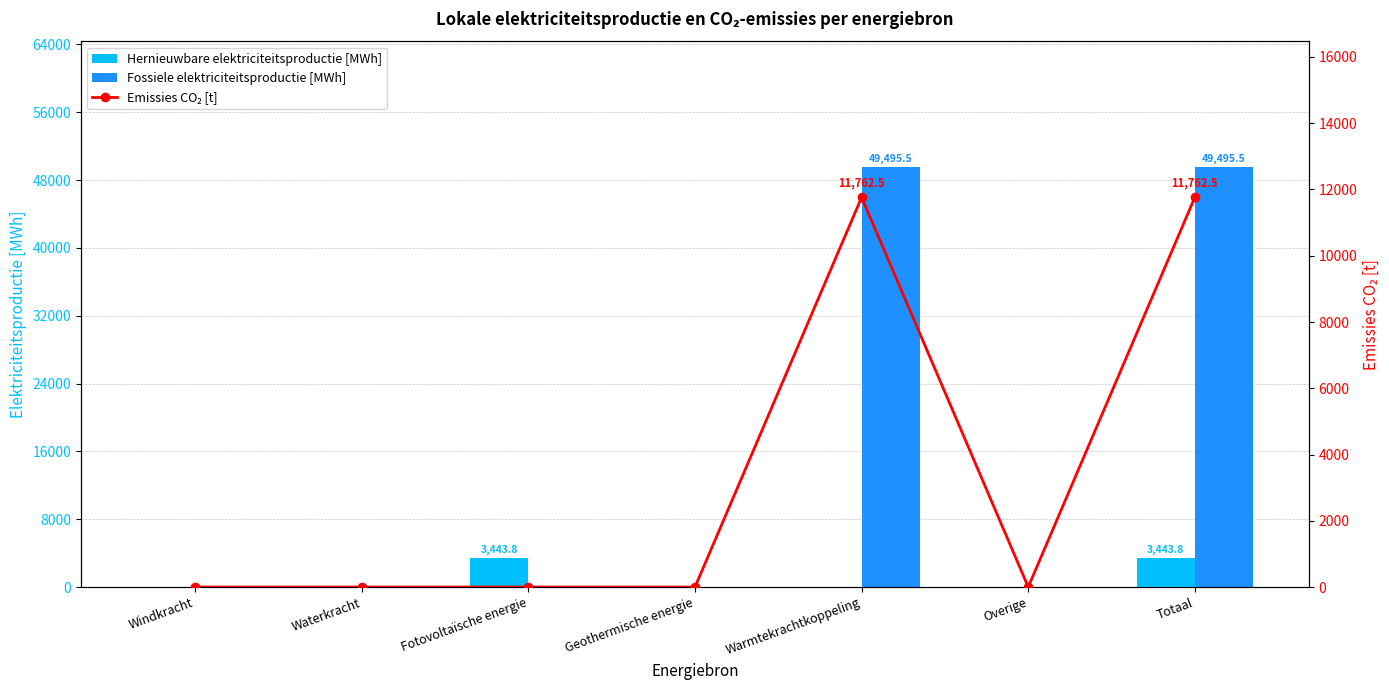

What is the difference between the maximum and second lowest values in the Hernieuwbare elektriciteitsproductie [MWh] series?

3443.8